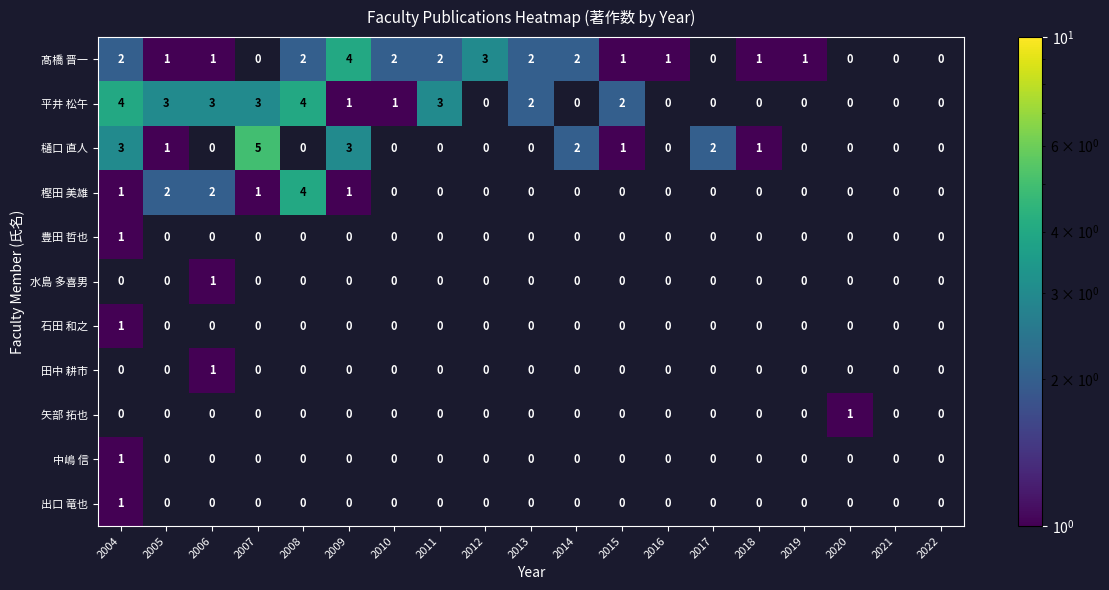

Between 2012 and 2021, which series saw the biggest shift?

髙橋 晋一